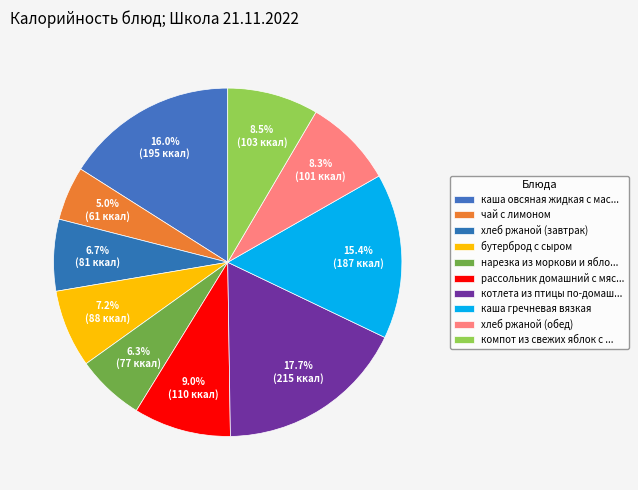

How many segments does this pie chart have?

10